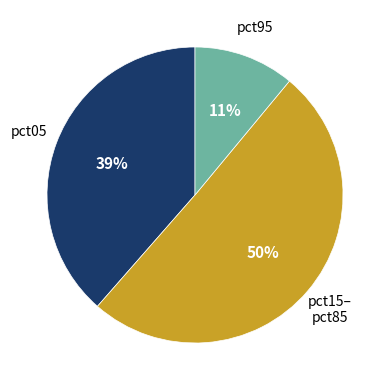

To the nearest percent, what is the average slice percentage?

33%